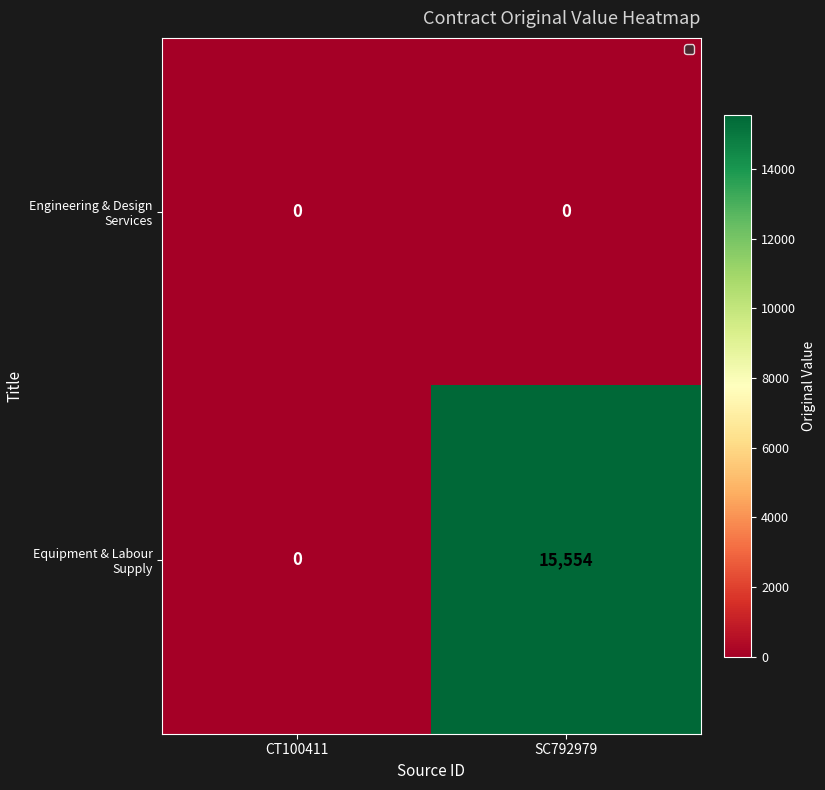

Read the Equipment & Labour Supply value at SC792979, to the nearest 100.

15600